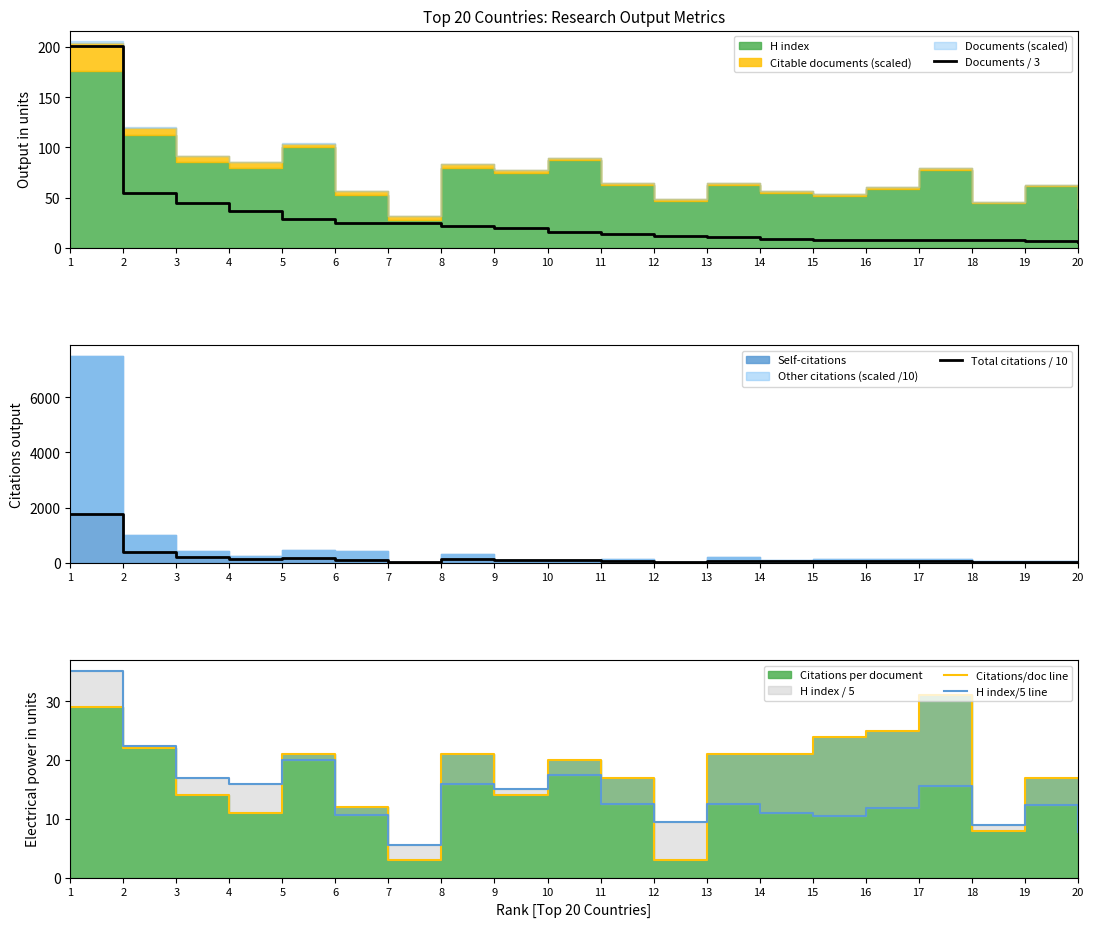

What is the value of the Total citations / 10 point at the 7th from the left?

23.0